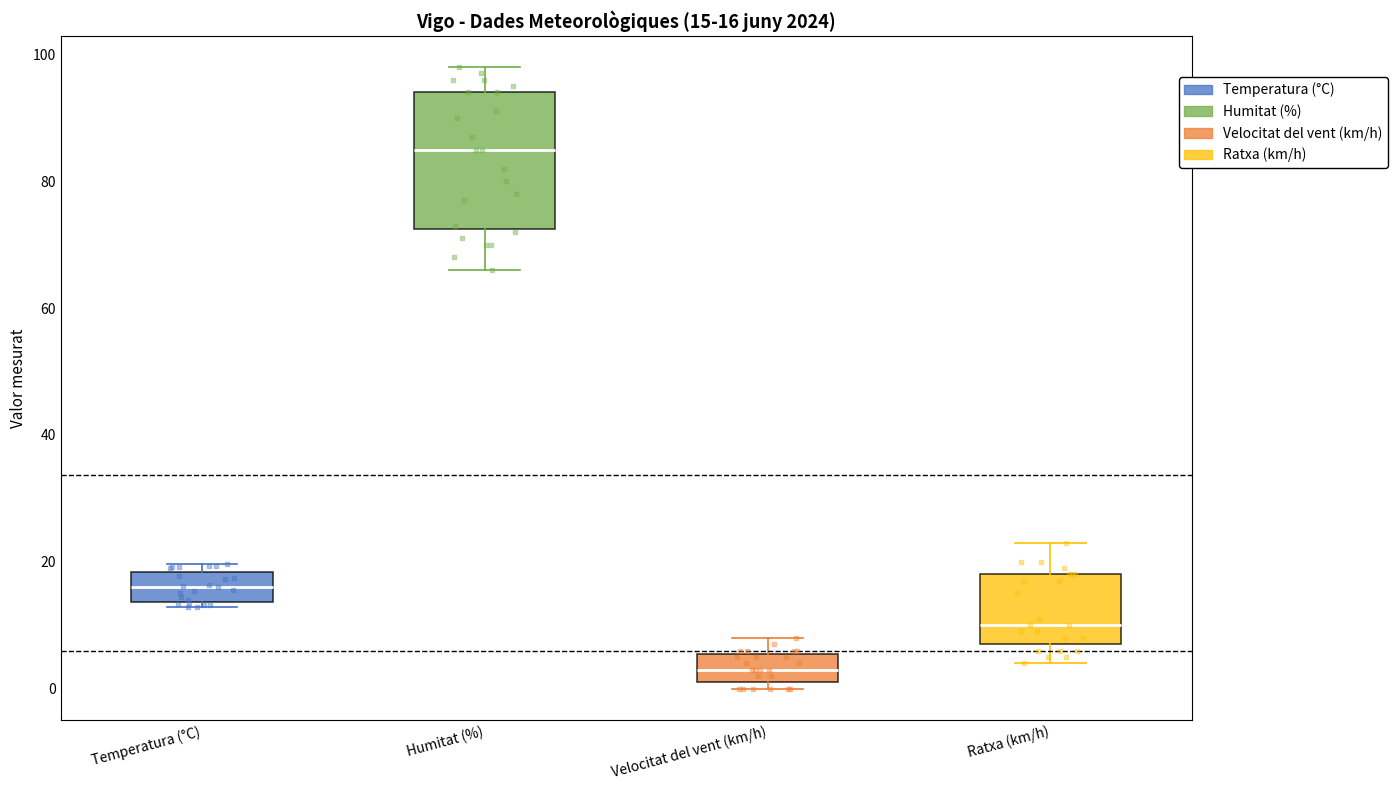

Which box is the tallest, from its lower edge to its upper edge?

Humitat (%)